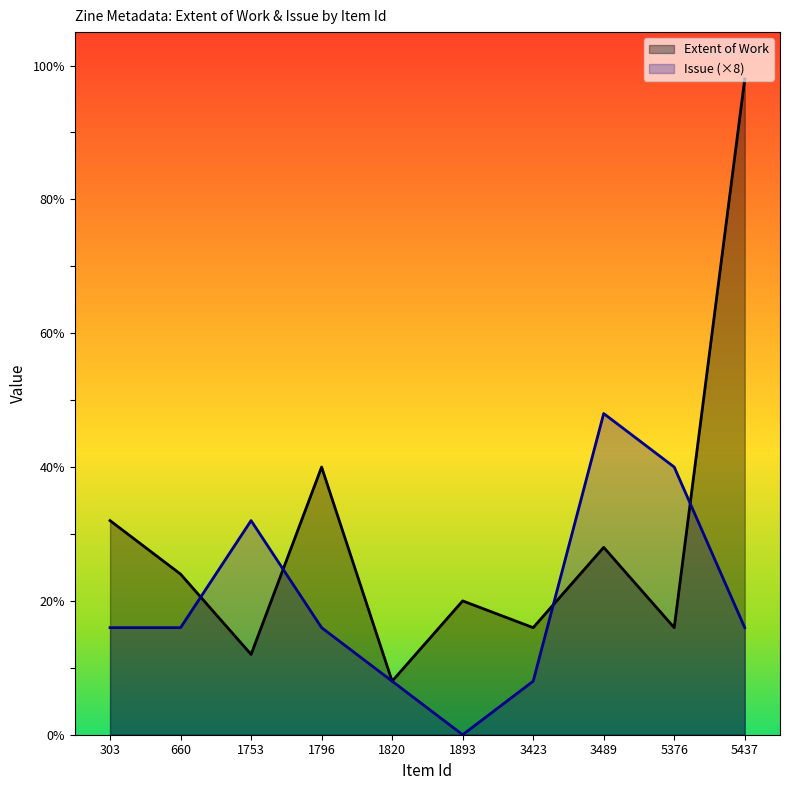

Between 1753 and 1796, which series saw the biggest shift?

Extent of Work